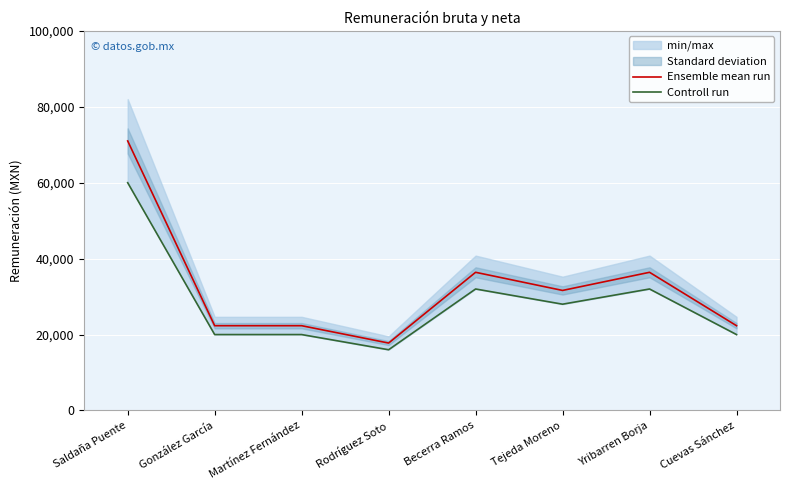

Where is the first local maximum for Controll run?

Becerra Ramos